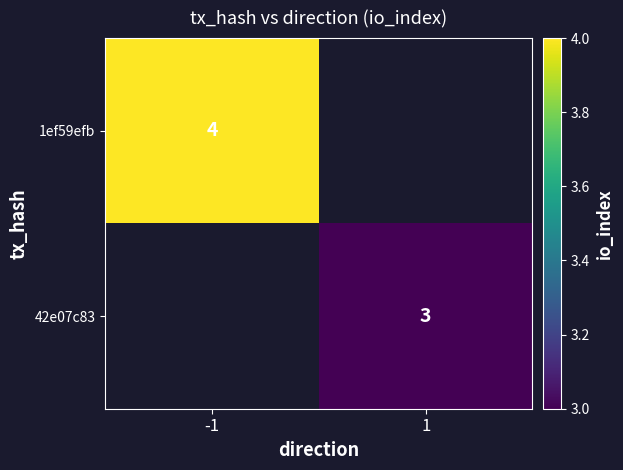

Is it true that 1ef59efb equals 4 at -1?

True